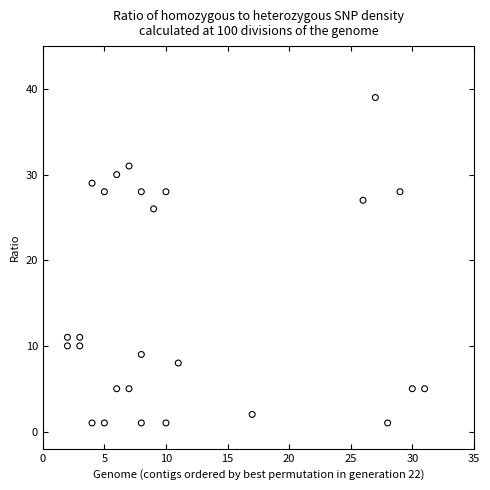

What Y value in the scatter plot is closest to 20?

26